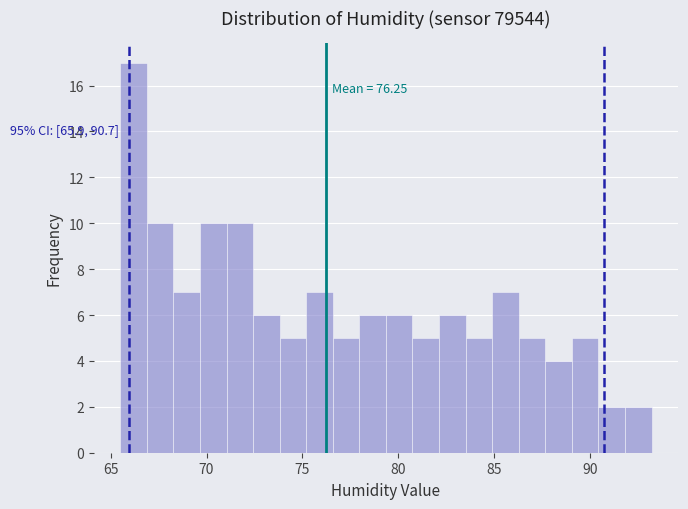

Around what value on the x-axis is the tallest bar? Give the approximate position of its centre, as read against the axis.

66.0